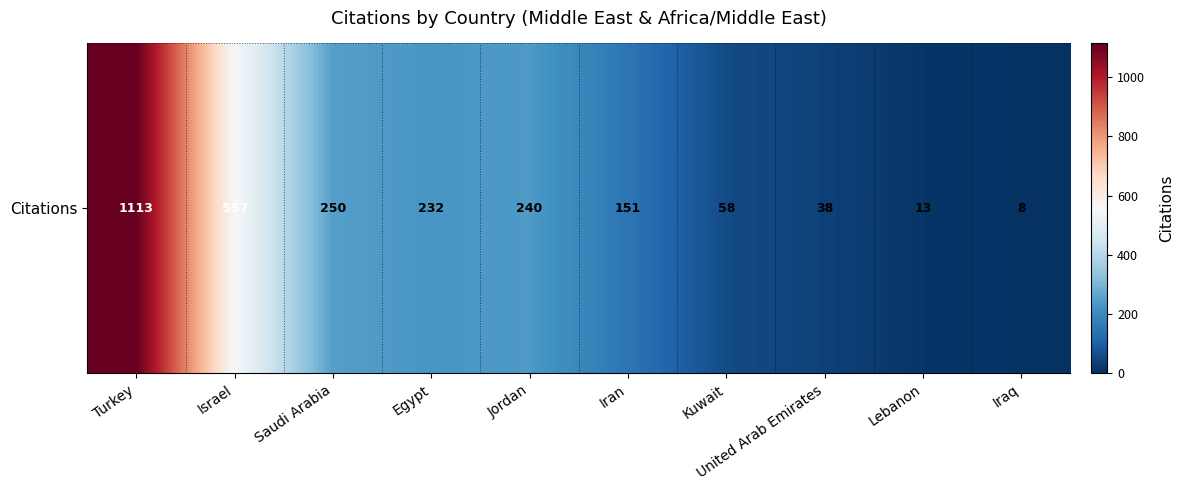

The chart shows a value of 8 at Iraq. True or false?

True